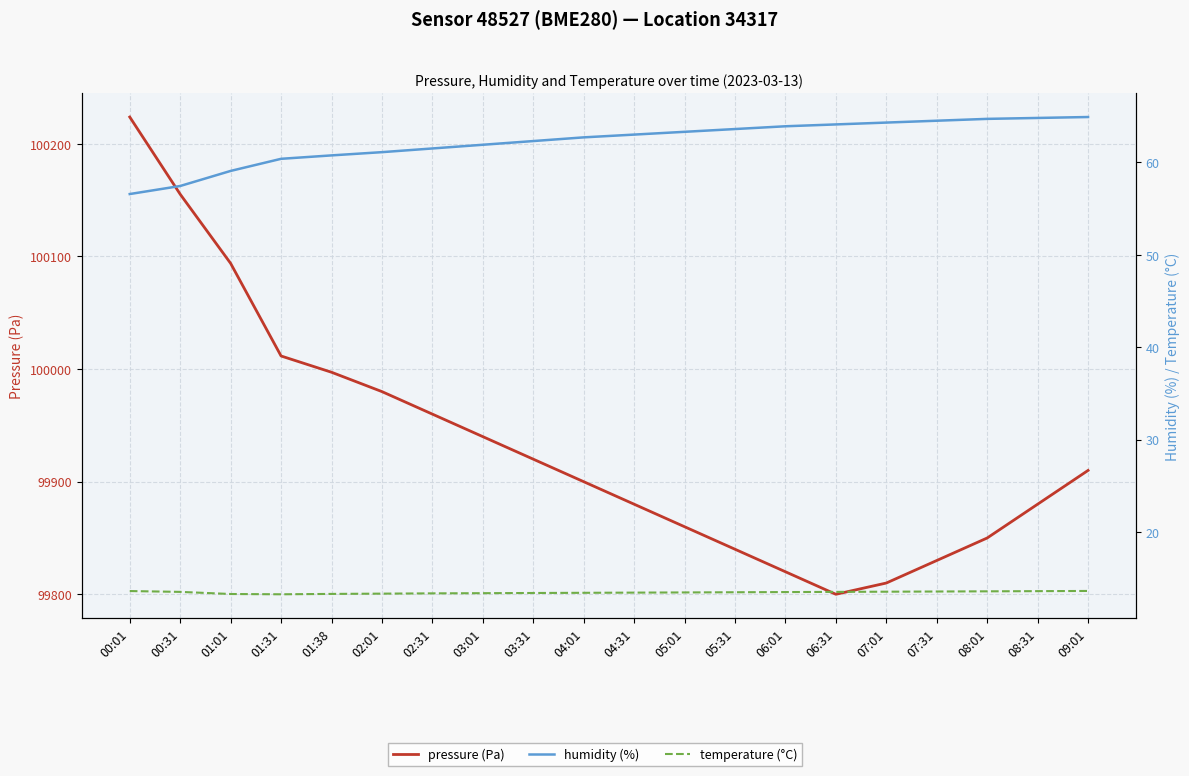

Reading left to right, transcribe all the data shown in this chart.

pressure (Pa): 100223.8	100155.3	100093.9	100011.6	99997.2	99980.0	99960.0	99940.0	99920.0	99900.0	99880.0	99860.0	99840.0	99820.0	99800.0	99810.0	99830.0	99850.0	99880.0	99910.0
humidity (%): 56.6	57.4	59.1	60.4	60.8	61.1	61.5	61.9	62.3	62.7	63.0	63.3	63.6	63.9	64.1	64.3	64.5	64.7	64.8	64.9
temperature (°C): 13.6	13.5	13.3	13.3	13.3	13.3	13.4	13.4	13.4	13.4	13.5	13.5	13.5	13.5	13.5	13.6	13.6	13.6	13.6	13.6